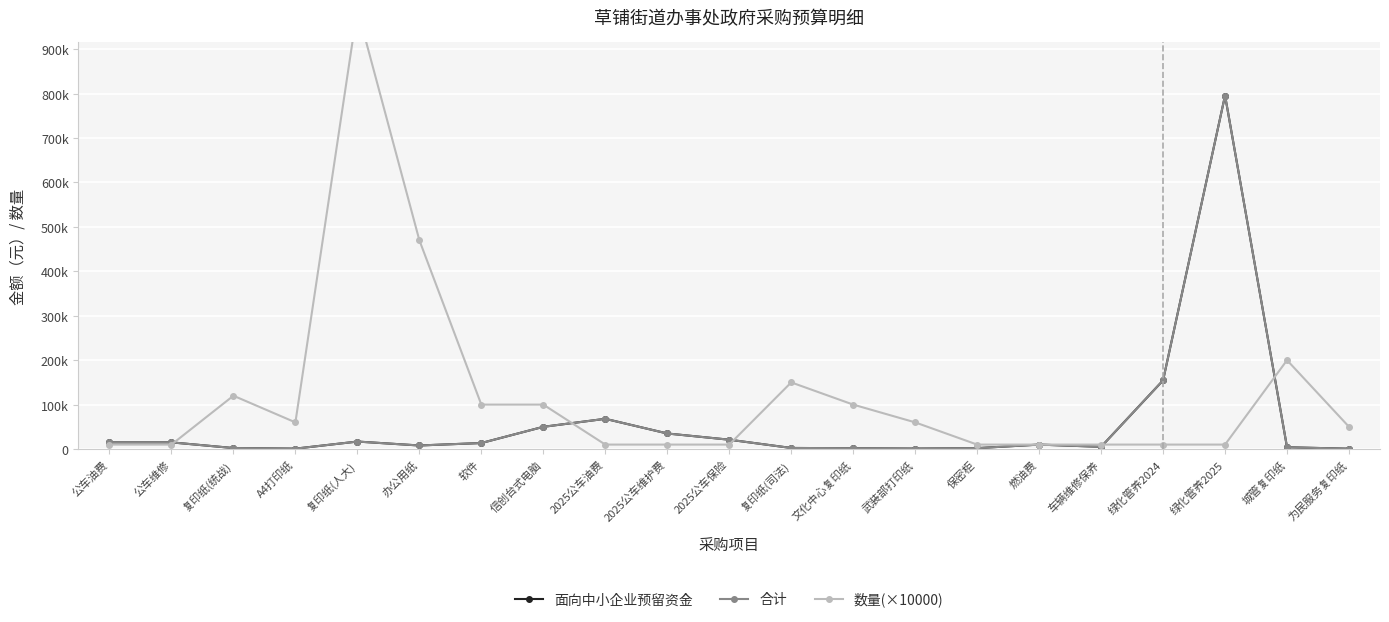

Is this an area chart (filled region under the line)?

No